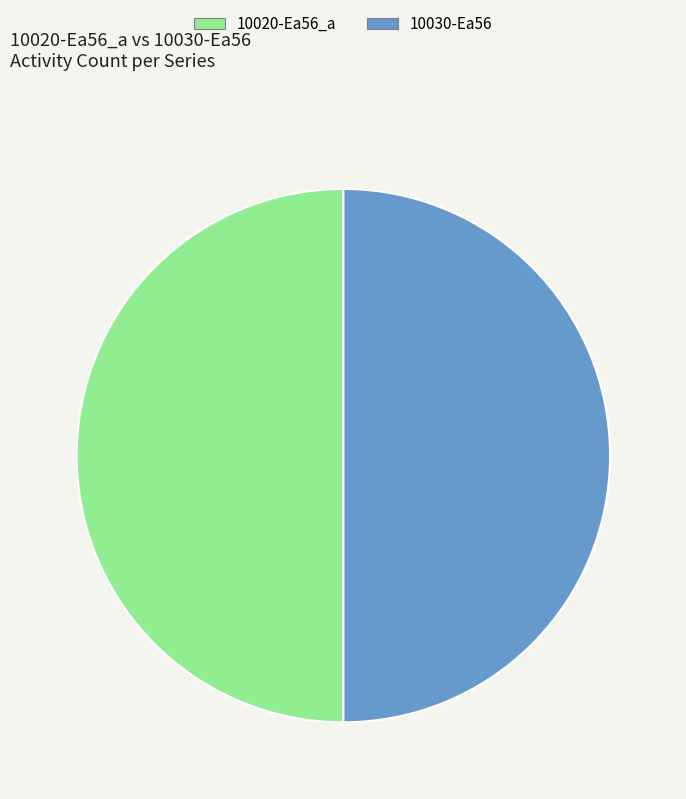

Is the sum of 10030-Ea56 and 10020-Ea56_a greater than half?

Yes